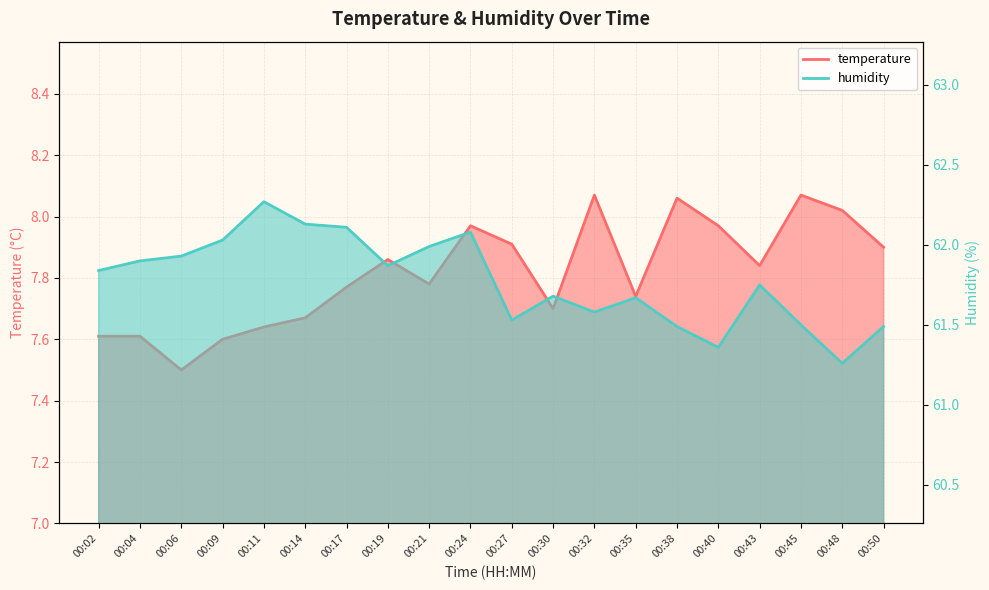

Reading left to right, what are all the values shown in this chart?

temperature: 00:02=7.6	00:04=7.6	00:06=7.5	00:09=7.6	00:11=7.6	00:14=7.7	00:17=7.8	00:19=7.9	00:21=7.8	00:24=8.0	00:27=7.9	00:30=7.7	00:32=8.1	00:35=7.7	00:38=8.1	00:40=8.0	00:43=7.8	00:45=8.1	00:48=8.0	00:50=7.9
humidity: 00:02=61.8	00:04=61.9	00:06=61.9	00:09=62.0	00:11=62.3	00:14=62.1	00:17=62.1	00:19=61.9	00:21=62.0	00:24=62.1	00:27=61.5	00:30=61.7	00:32=61.6	00:35=61.7	00:38=61.5	00:40=61.4	00:43=61.8	00:45=61.5	00:48=61.3	00:50=61.5